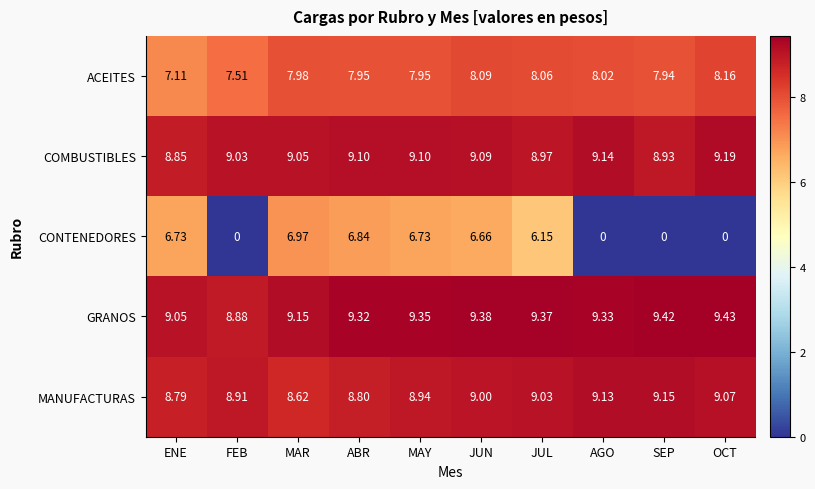

Between ENE and ABR, which series saw the biggest shift?

ACEITES